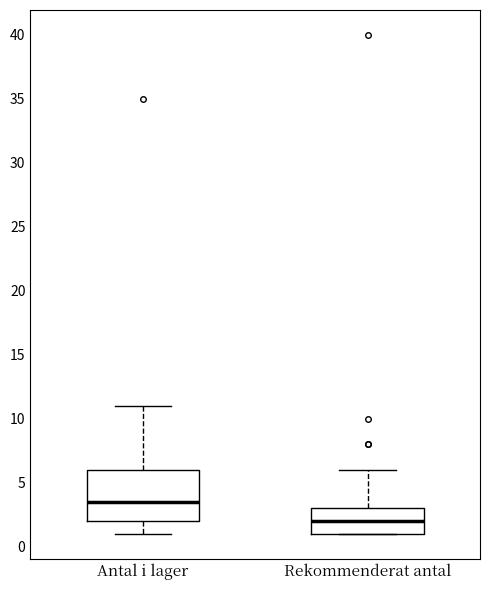

Reading left to right, read every box against the y-axis: the position of its median line, the range the box covers, and the ends of its whiskers. The values are not printed on the chart, so give them approximately, as read against the axis.

Antal i lager: median 3.5, box 2.0 to 6.0, whiskers 1.0 to 11.0
Rekommenderat antal: median 2.0, box 1.0 to 3.0, whiskers 1.0 to 6.0